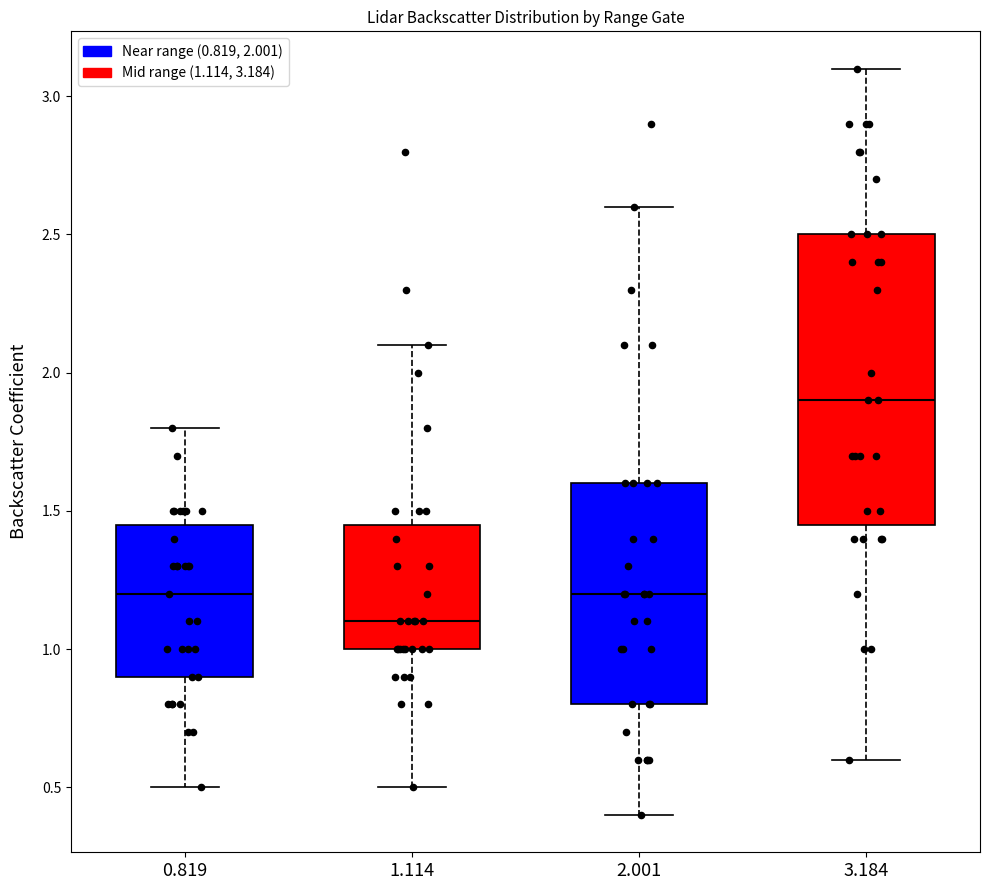

Which box has the lowest median line?

1.114